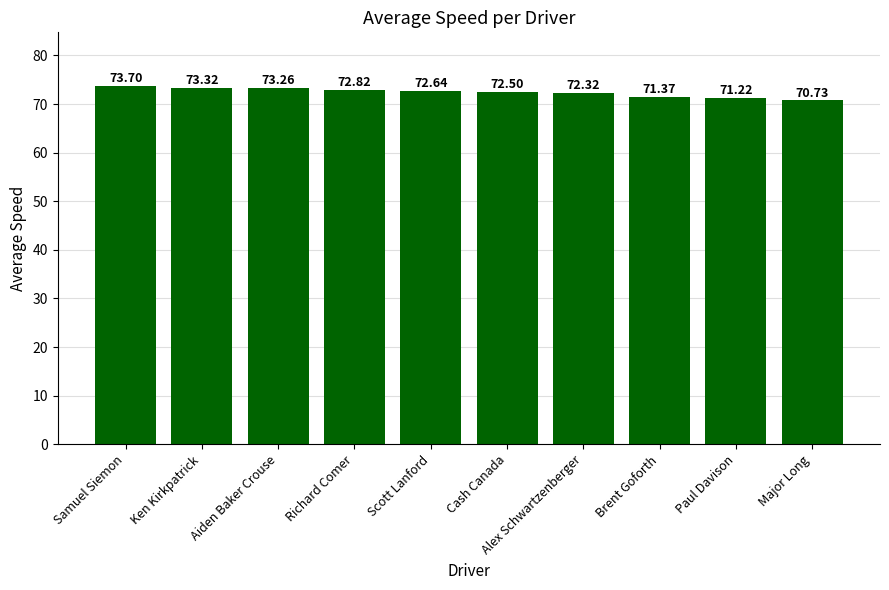

What value does the data have at Paul Davison?

71.2